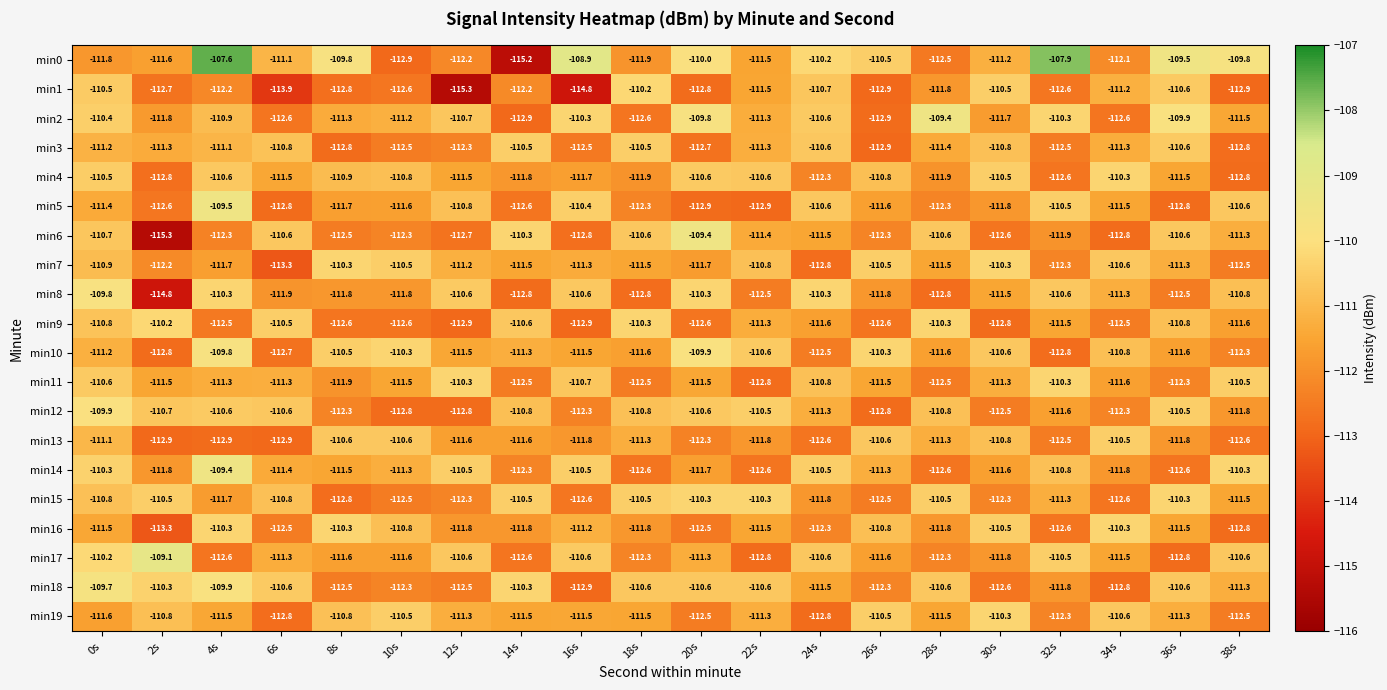

Which series has the largest total across all categories?

min0